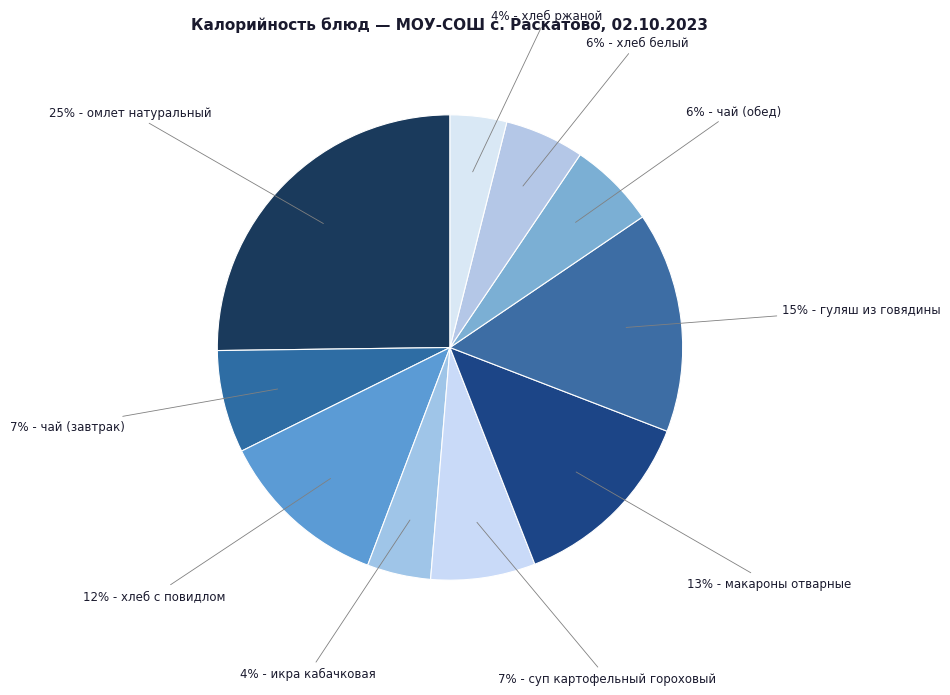

How many segments does this pie chart have?

10